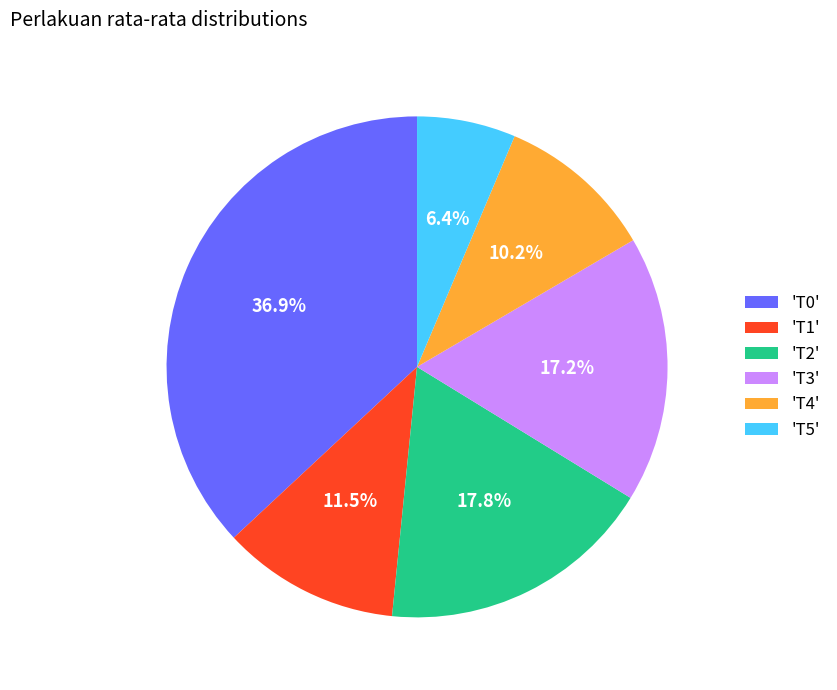

Which category has the biggest portion of the pie?

'T0'